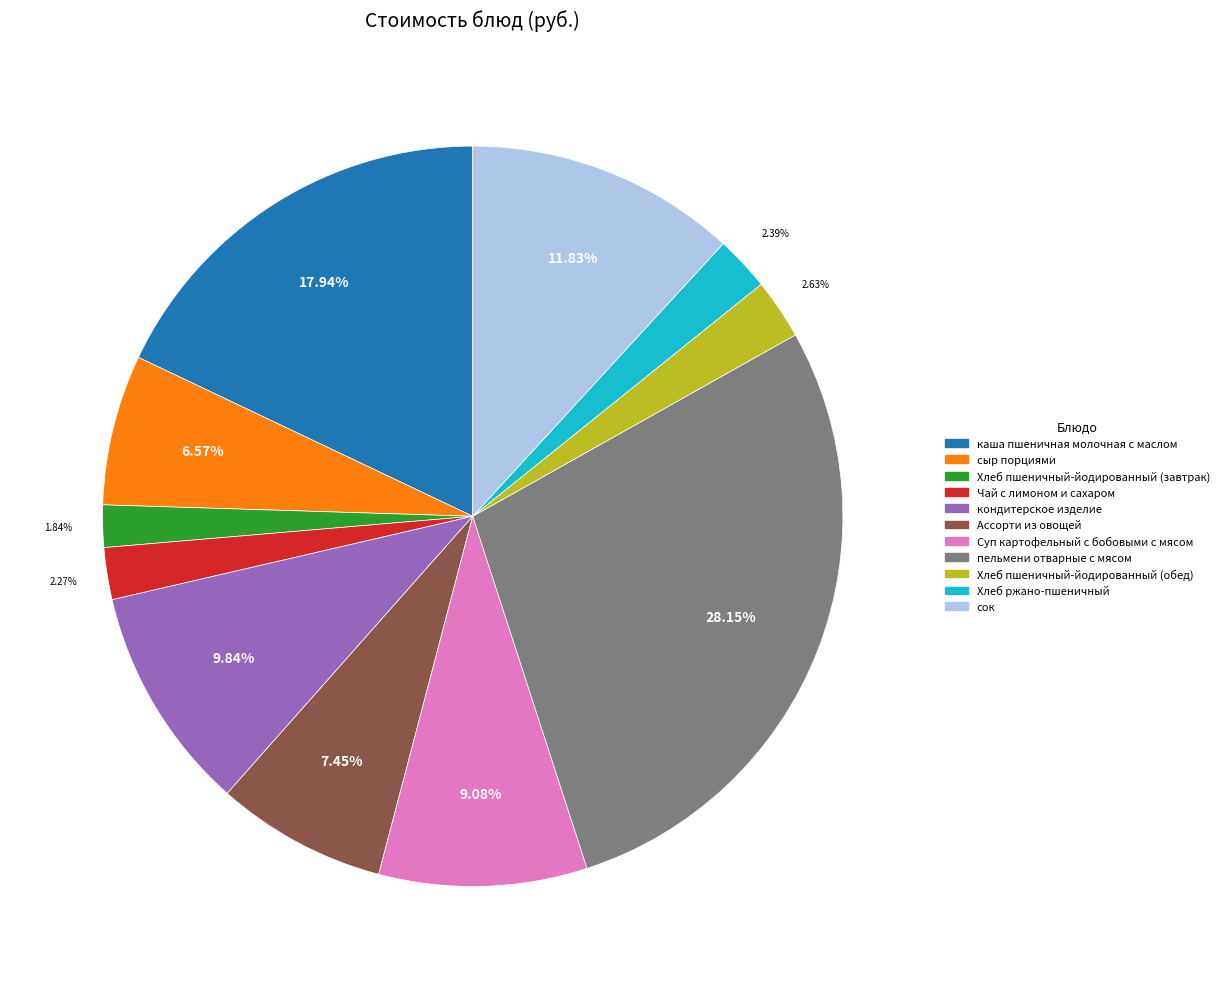

How many segments does this pie chart have?

11